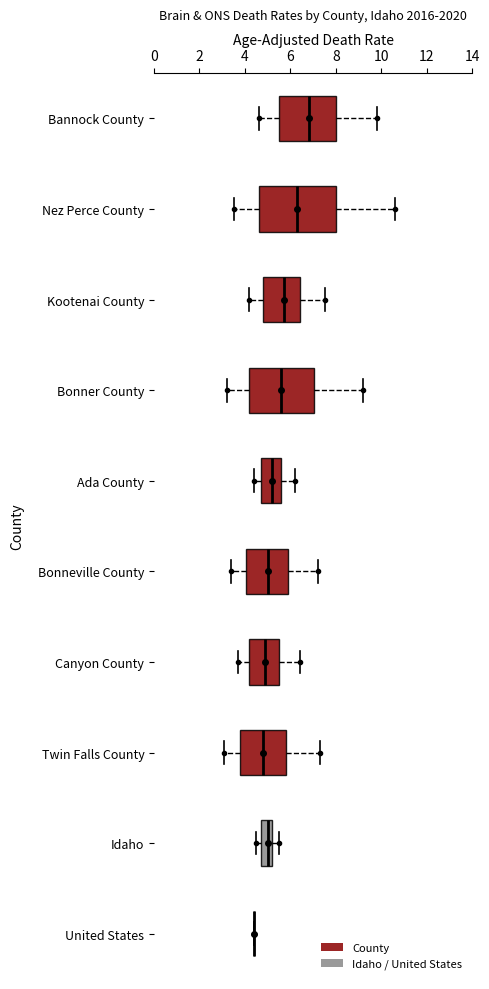

Reading bottom to top, transcribe this box plot: for each box, give where its median line is, the range the box spans, and where its two whiskers end, as read against the x-axis. The values are not printed on the chart, so give them approximately, as read against the axis.

United States: box collapsed to a line at 4.4, whiskers 4.4 to 4.4
Idaho: median 5.0, box 4.8 to 5.2, whiskers 4.6 to 5.6
Twin Falls County: median 4.8, box 3.8 to 5.8, whiskers 3.2 to 7.4
Canyon County: median 5.0, box 4.2 to 5.6, whiskers 3.8 to 6.4
Bonneville County: median 5.0, box 4.0 to 5.8, whiskers 3.4 to 7.2
Ada County: median 5.2, box 4.8 to 5.6, whiskers 4.4 to 6.2
Bonner County: median 5.6, box 4.2 to 7.0, whiskers 3.2 to 9.2
Kootenai County: median 5.8, box 4.8 to 6.4, whiskers 4.2 to 7.6
Nez Perce County: median 6.4, box 4.6 to 8.0, whiskers 3.6 to 10.6
Bannock County: median 6.8, box 5.4 to 8.0, whiskers 4.6 to 9.8